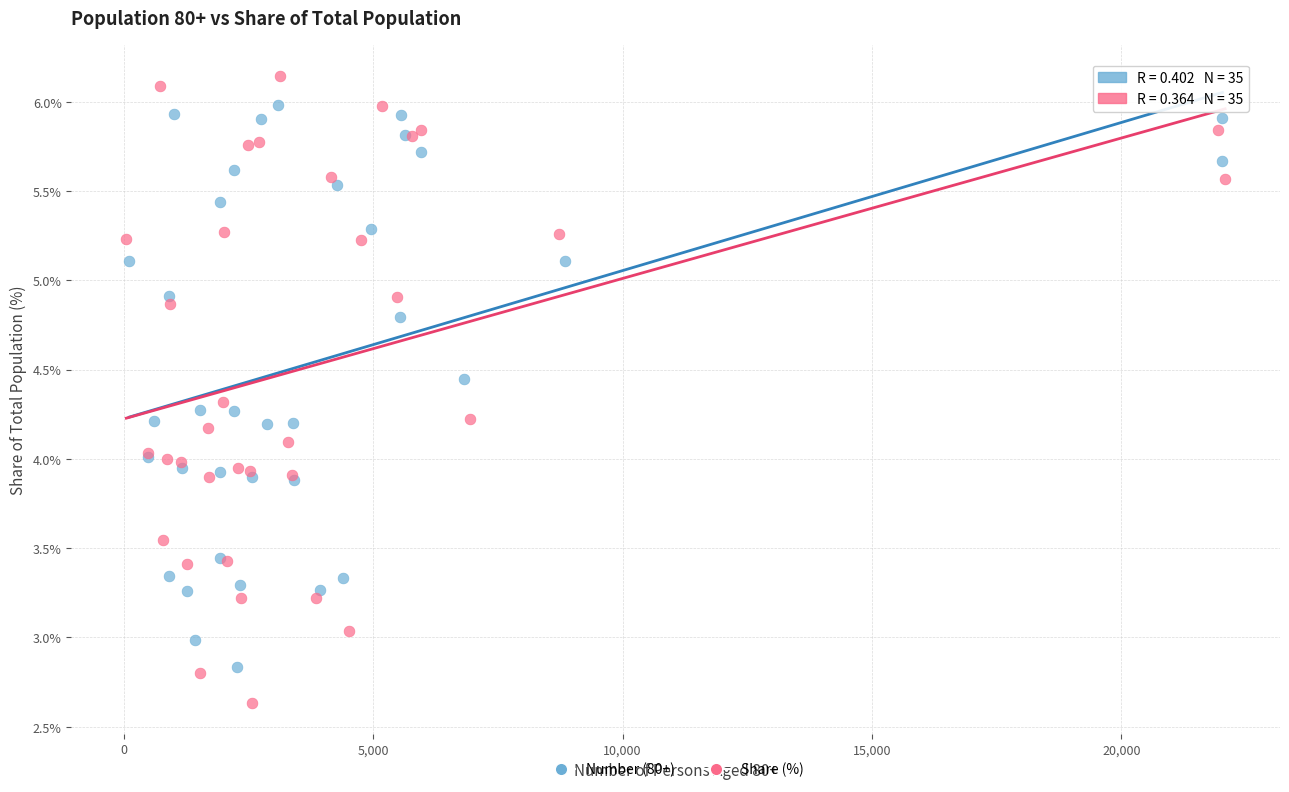

What are all the series names shown in the legend?

Number (80+), Share (%)